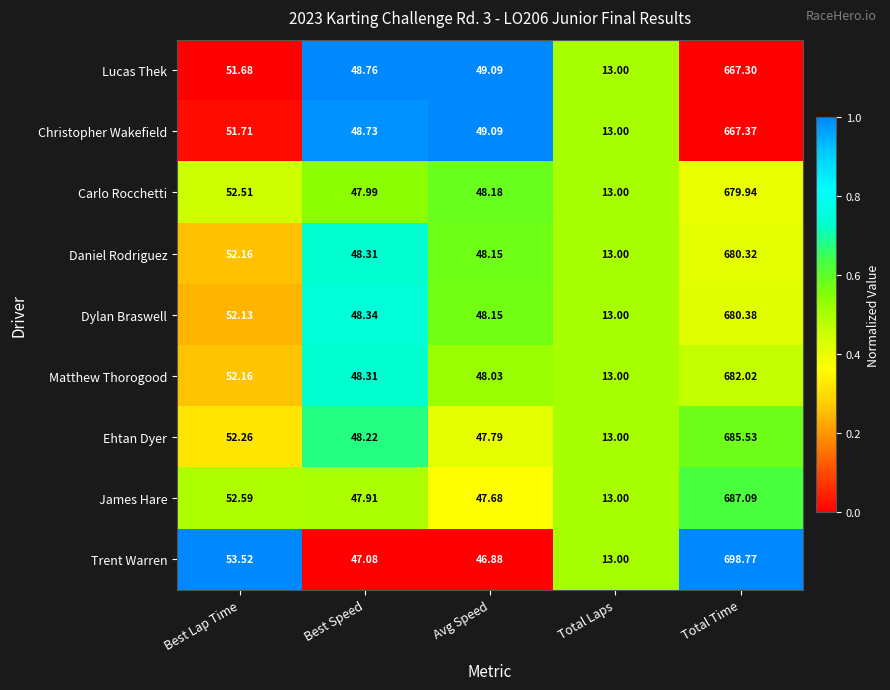

At which label does Trent Warren reach its peak?

Total Time